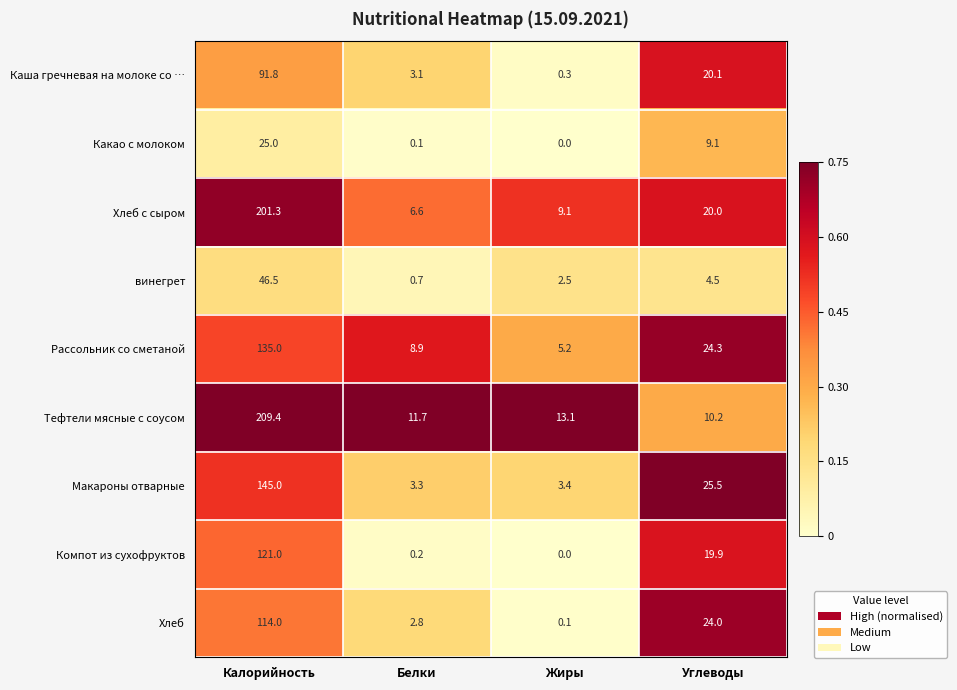

Rank the series at Калорийность from highest to lowest value.

Тефтели мясные с соусом, Хлеб с сыром, Макароны отварные, Рассольник со сметаной, Компот из сухофруктов, Хлеб, Каша гречневая на молоке со …, винегрет, Какао с молоком